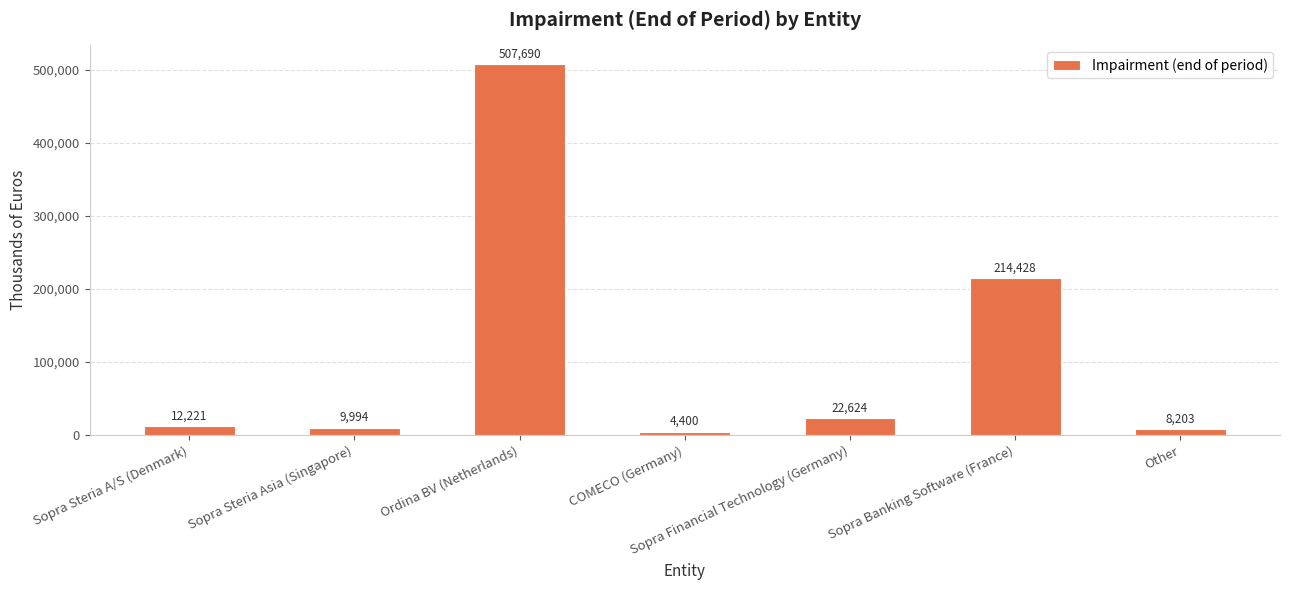

What is the greatest value displayed?

507690